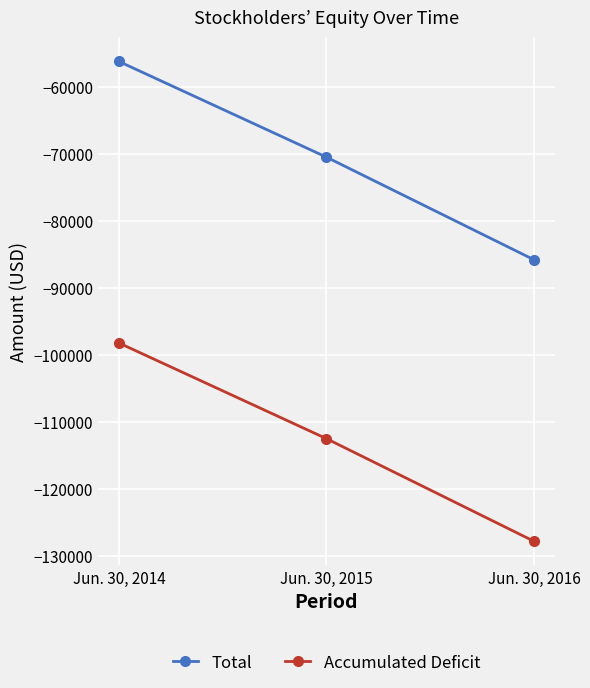

What is the difference between the maximum and minimum values in the Accumulated Deficit series?

29590